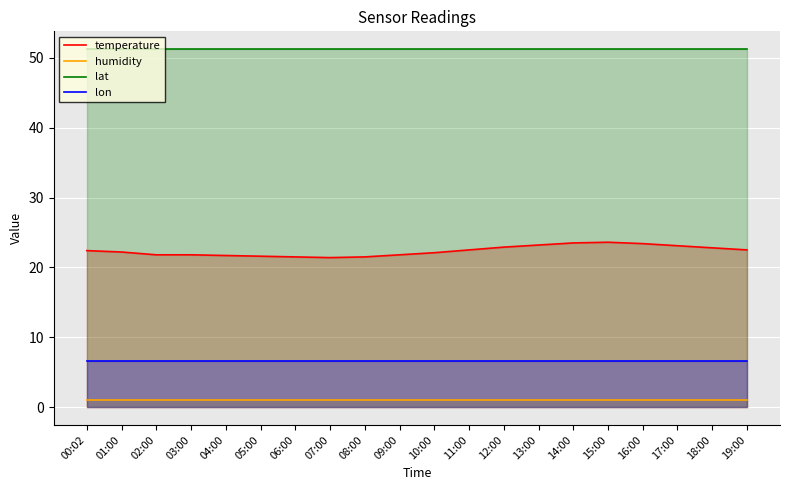

True or false: temperature and humidity intersect in this chart.

False